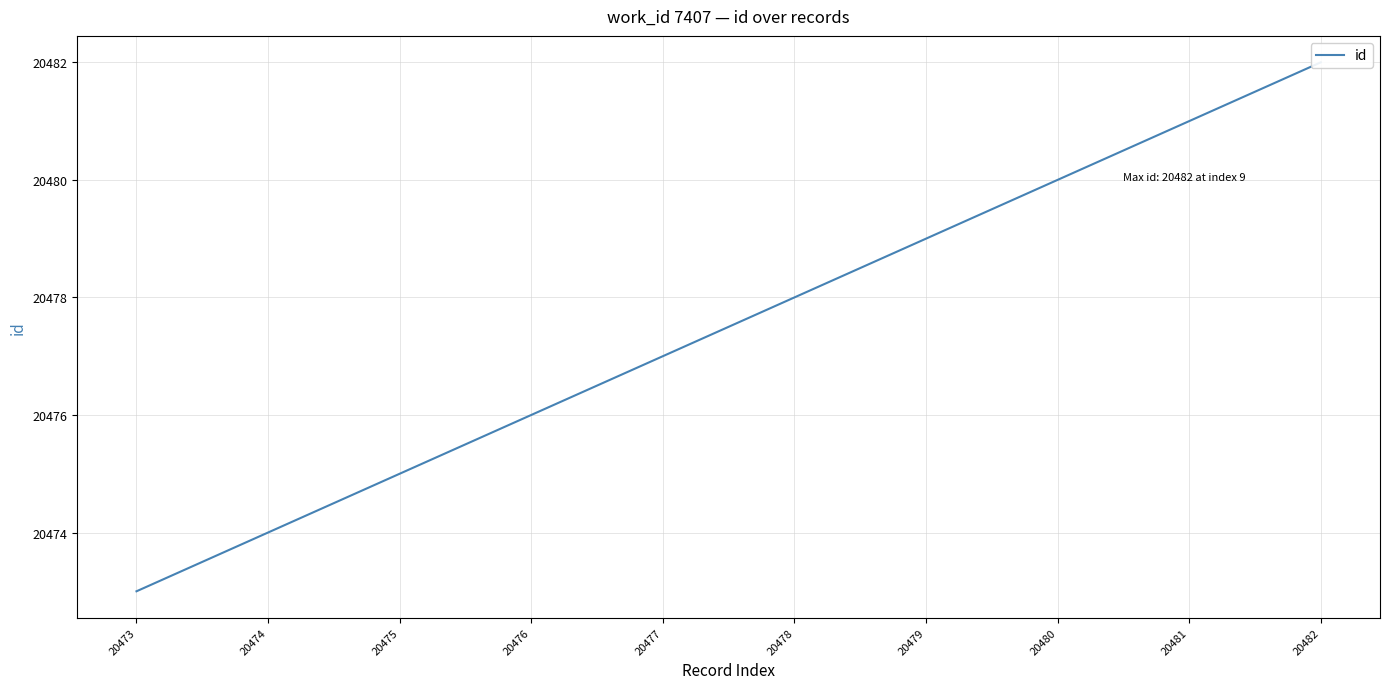

Count the number of categories in the chart.

10